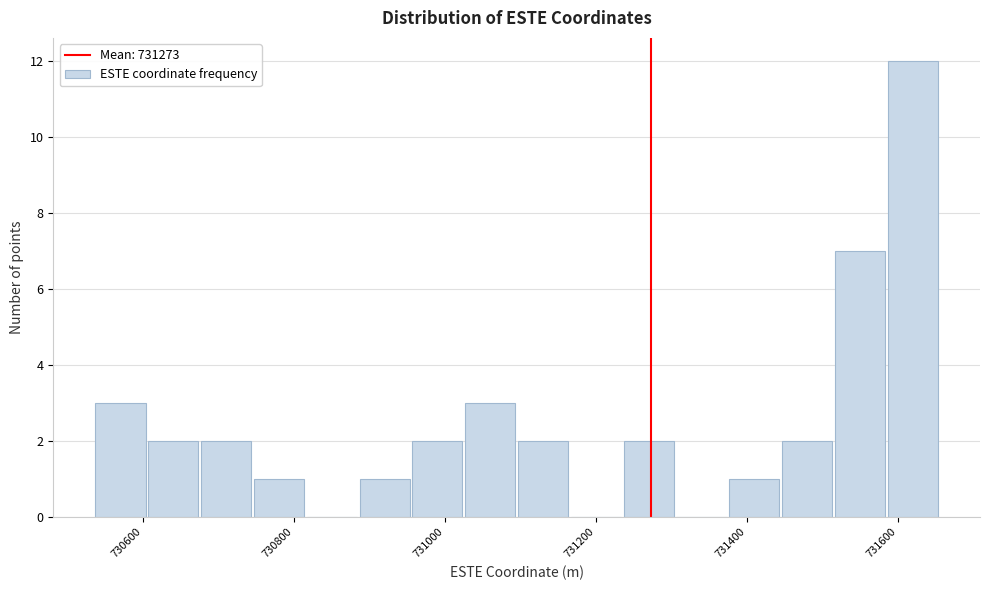

Around what value on the x-axis is the tallest bar? Give the approximate position of its centre, as read against the axis.

731620